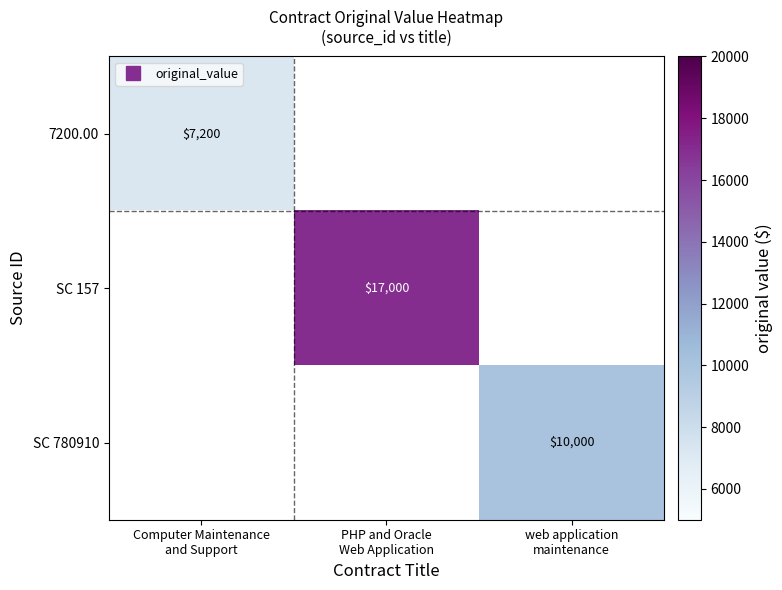

At which category is the sum across all series the highest?

PHP and Oracle
Web Application